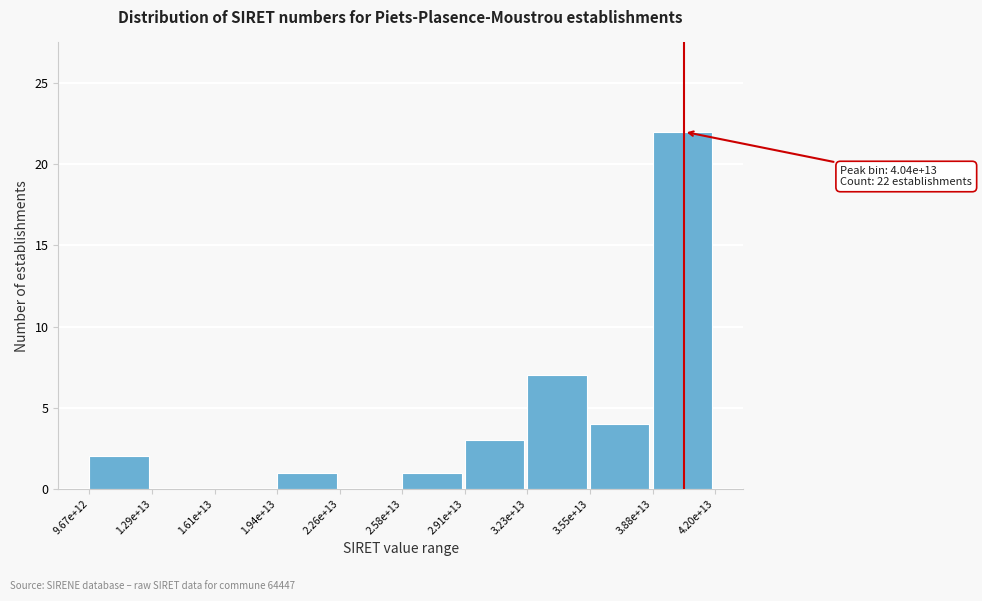

Reading left to right, what are all the values shown in this chart?

9.67e+12=2	1.29e+13=0	1.61e+13=0	1.94e+13=1	2.26e+13=0	2.58e+13=1	2.91e+13=3	3.23e+13=7	3.55e+13=4	3.88e+13=22